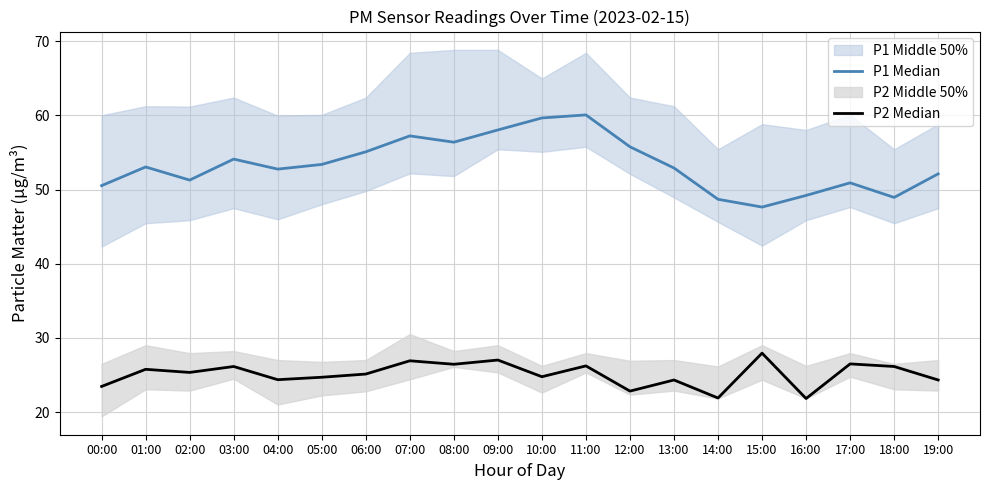

At which label does P1 Median first exceed 53?

01:00